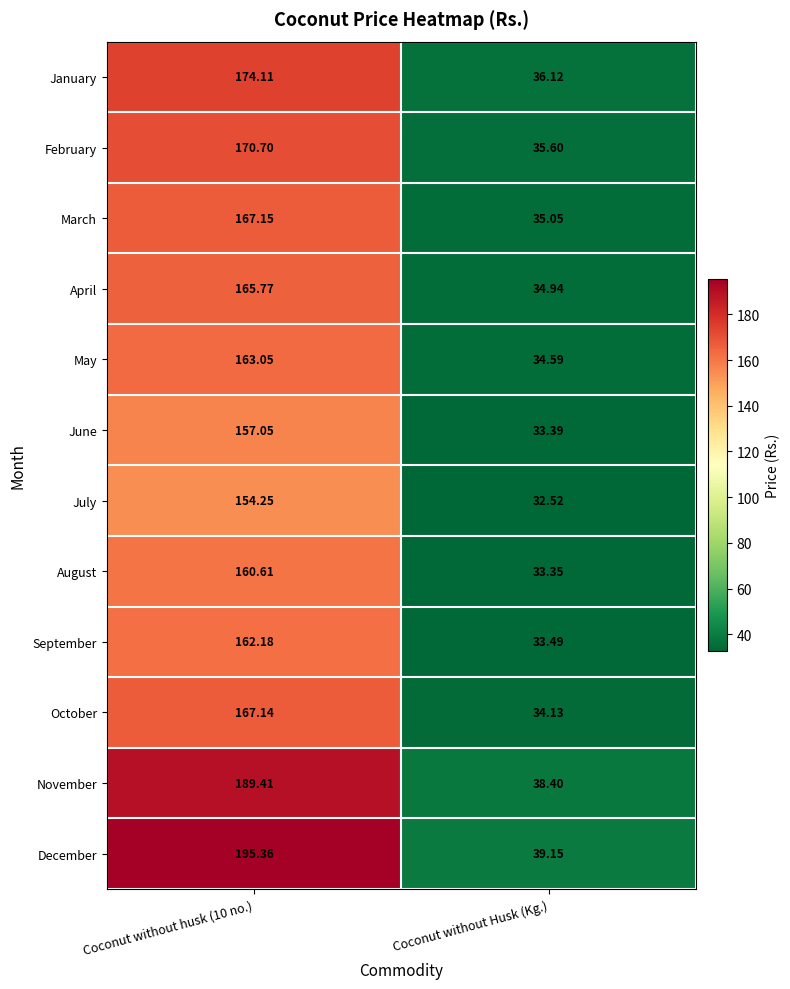

At how many categories does at least one series exceed 96?

1